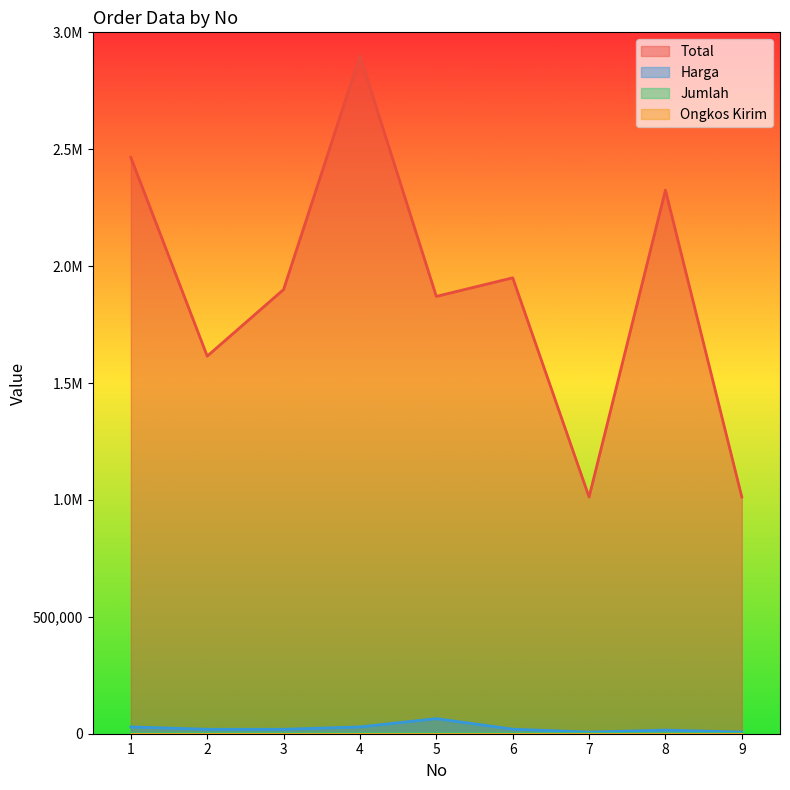

At how many categories does at least one series exceed 367150?

9